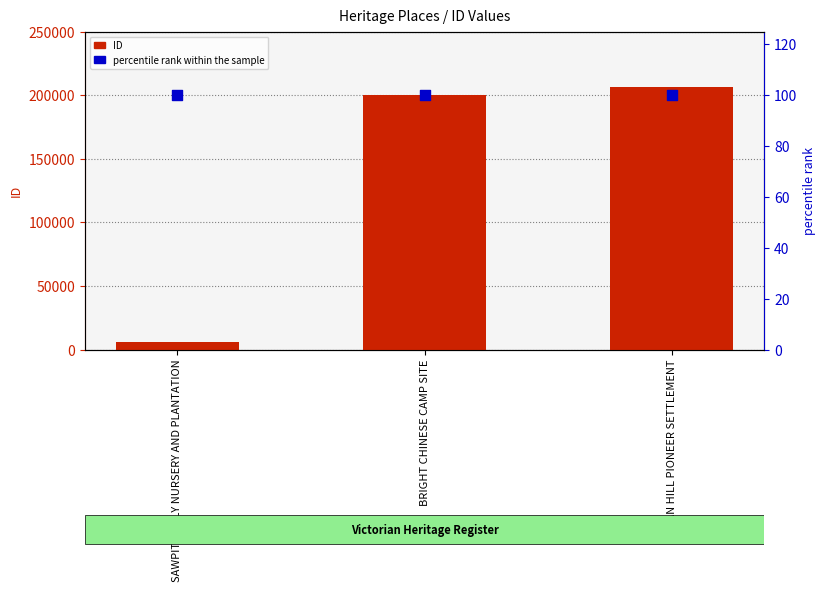

Which series has the widest spread of Y values?

ID